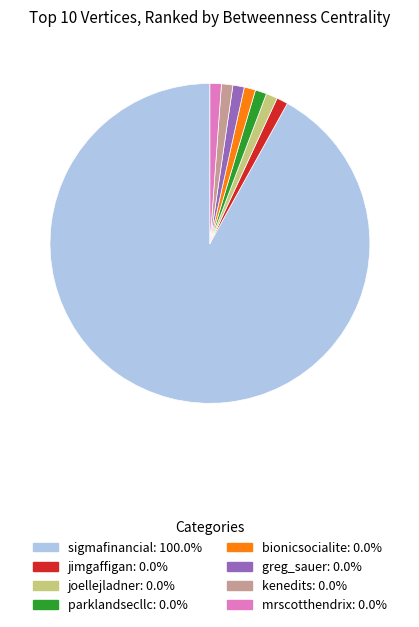

Which slice represents more than half of the pie?

sigmafinancial